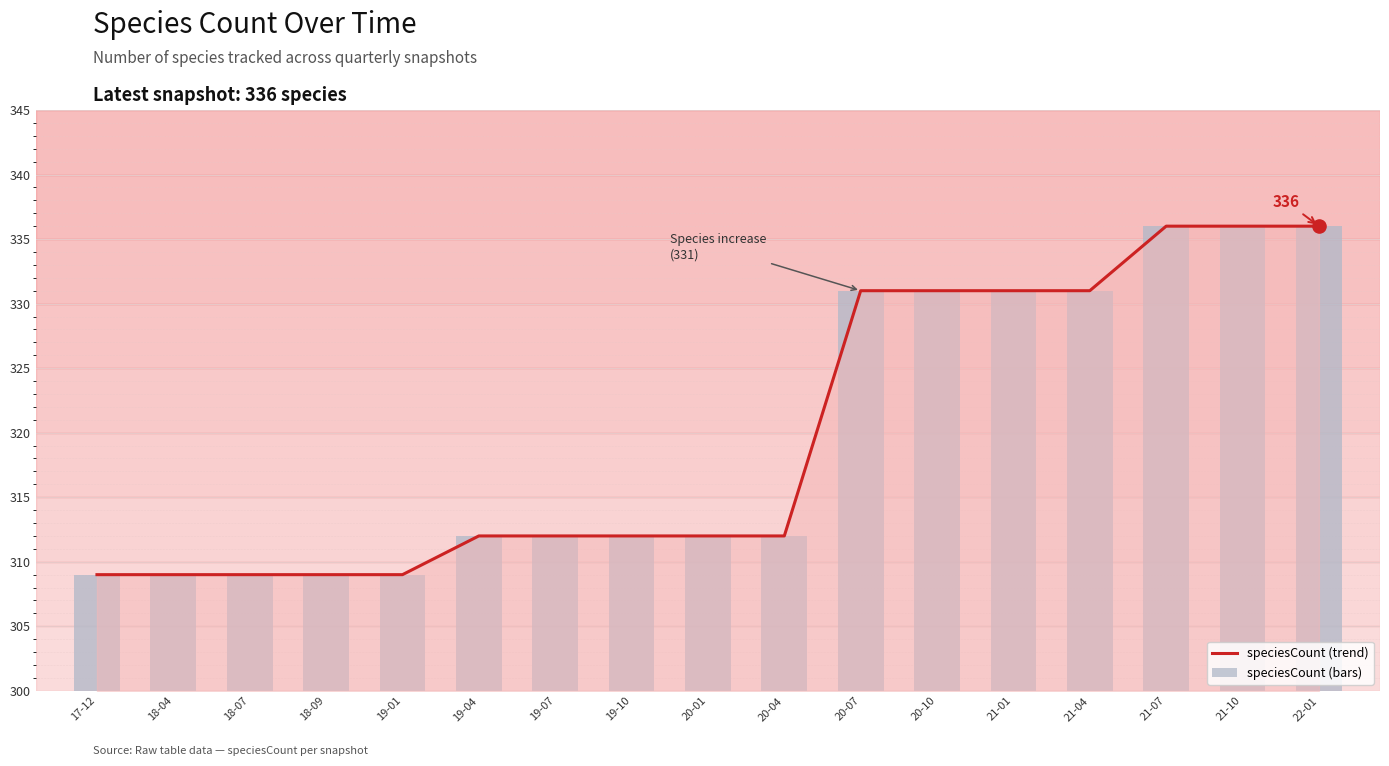

What are all the series names shown in the legend?

speciesCount (trend), speciesCount (bars)